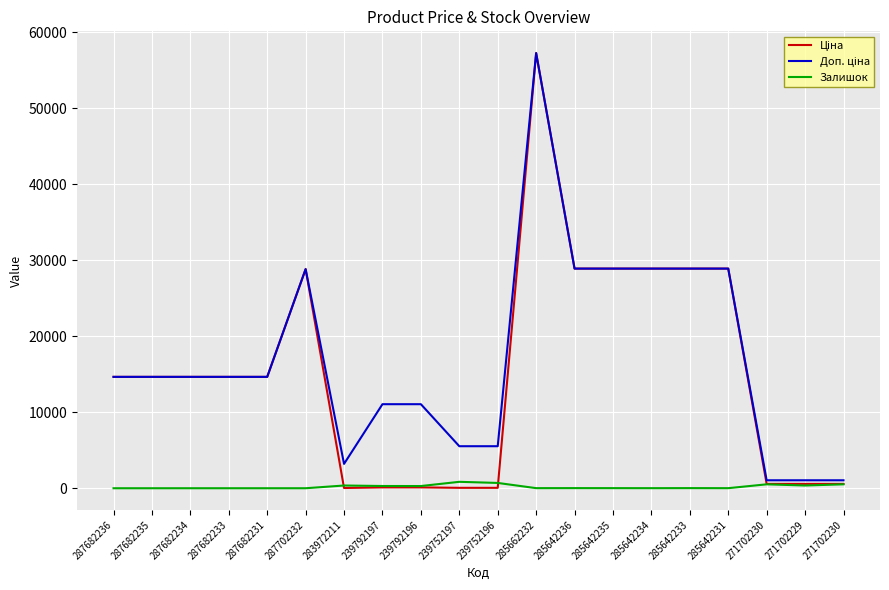

Between 283972211 and 271702230, which is larger?

271702230